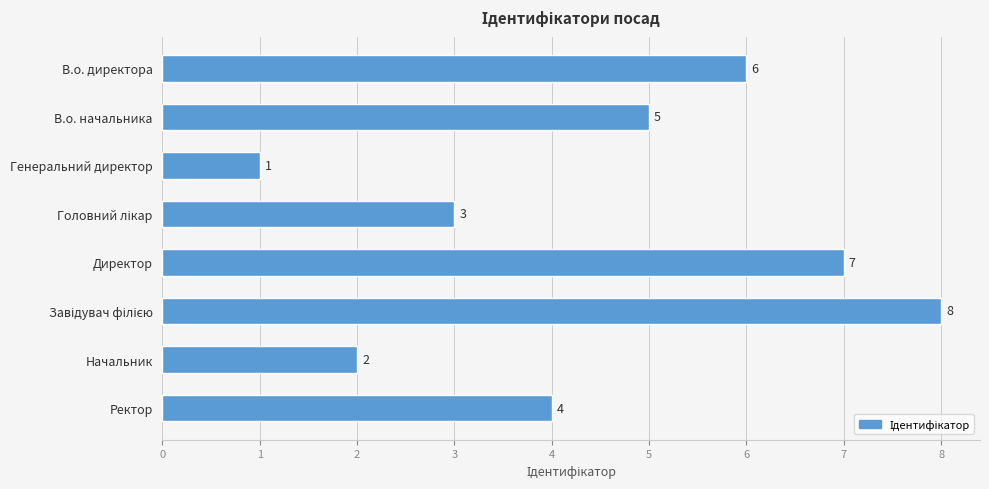

How many distinct data groups are displayed?

1